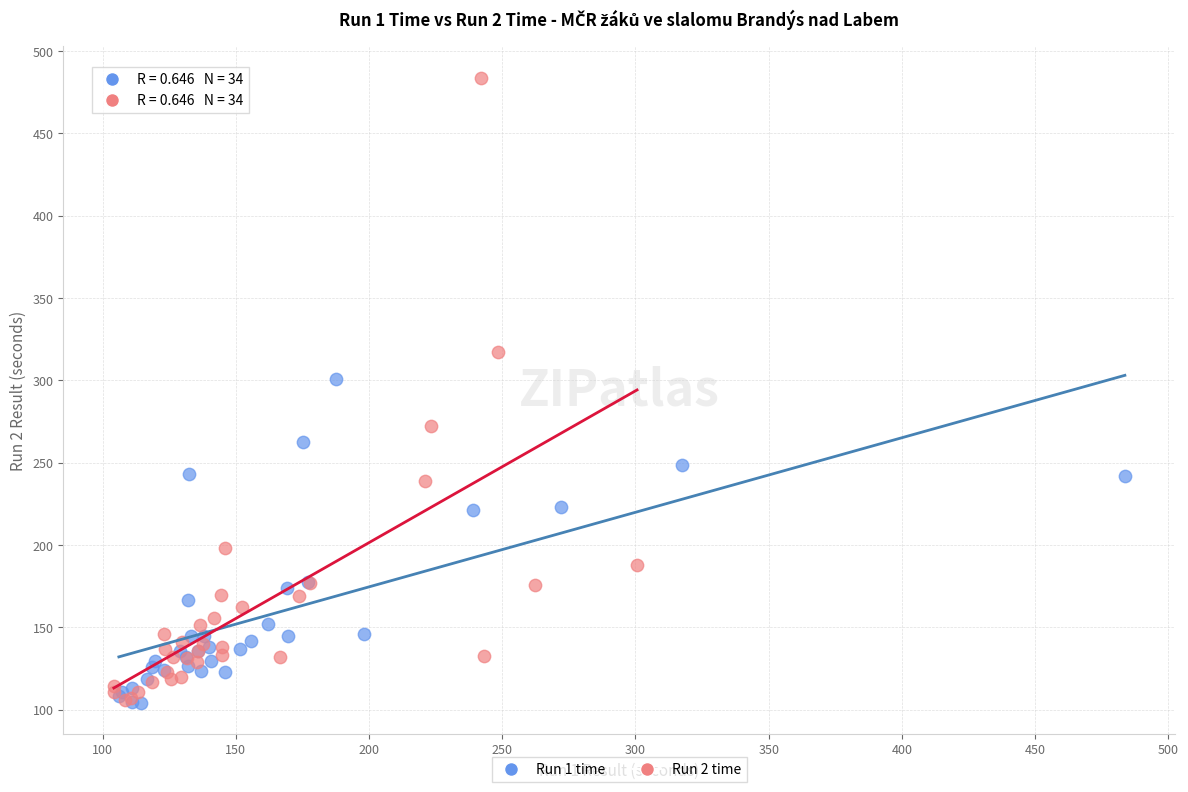

Which series contains the highest Y value?

Run 2 time